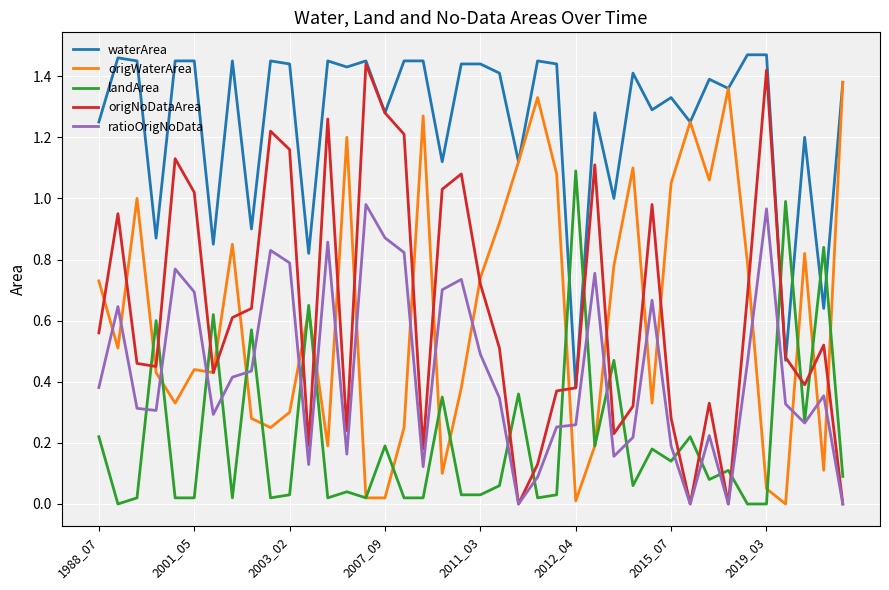

Which series has the largest total across all categories?

waterArea